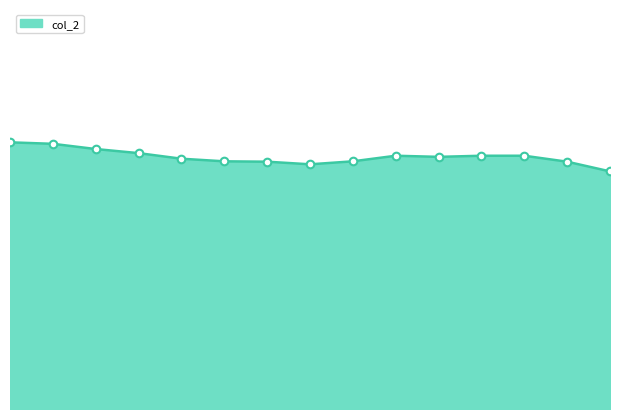

Does the chart have visible grid lines?

No